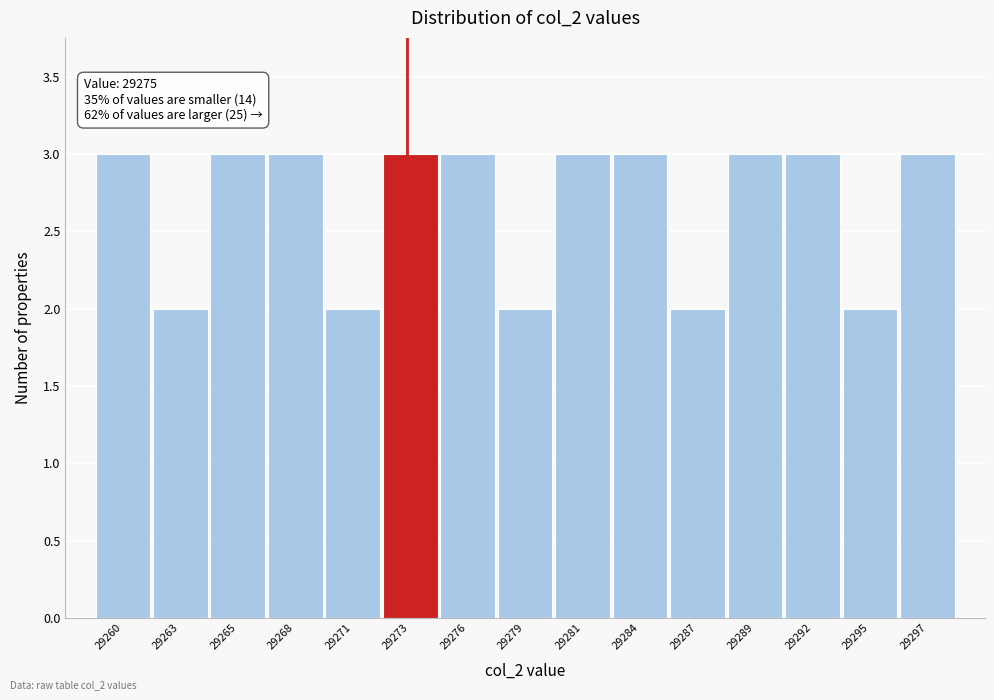

Reading left to right, what are all the values shown in this chart?

3	2	3	3	2	3	3	2	3	3	2	3	3	2	3